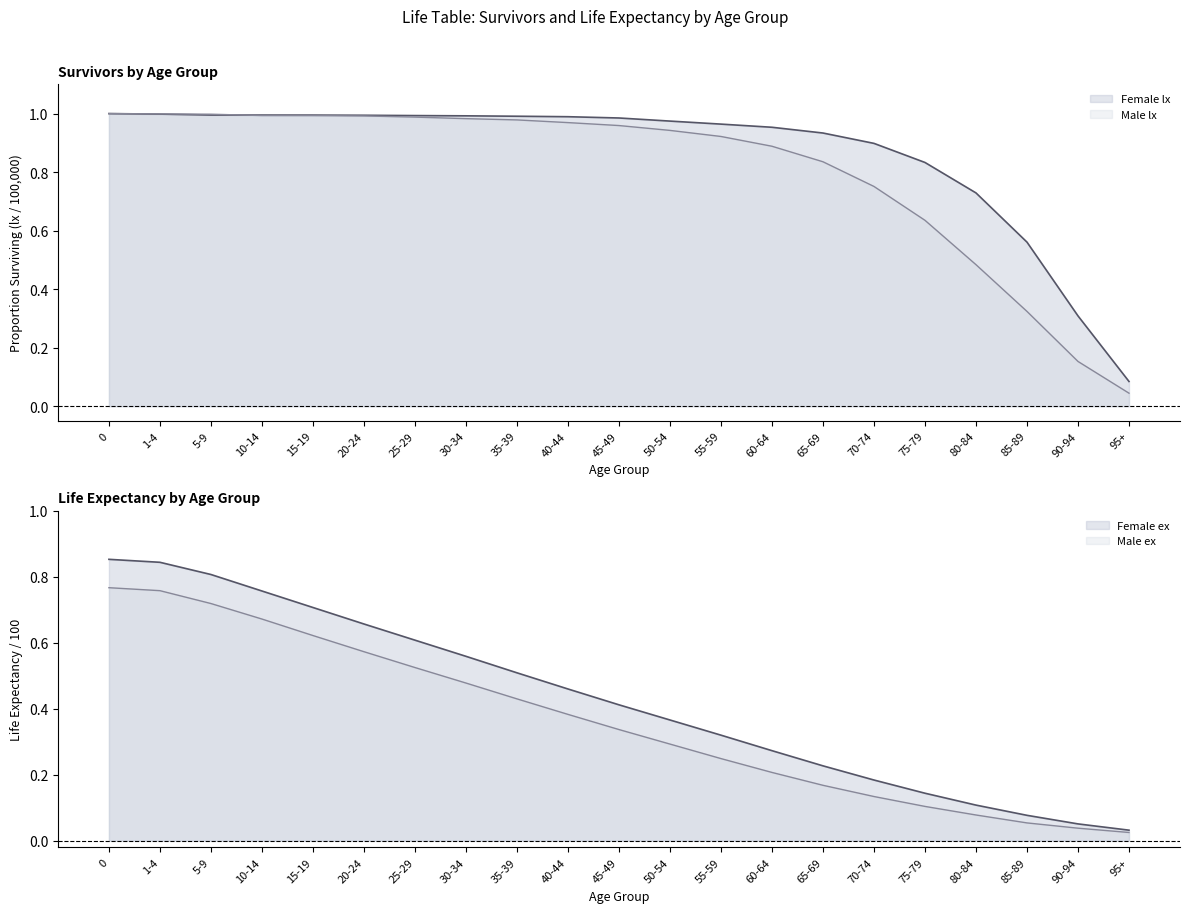

Is the value of Female ex at 90-94 greater than the value of Male lx at 1-4?

No